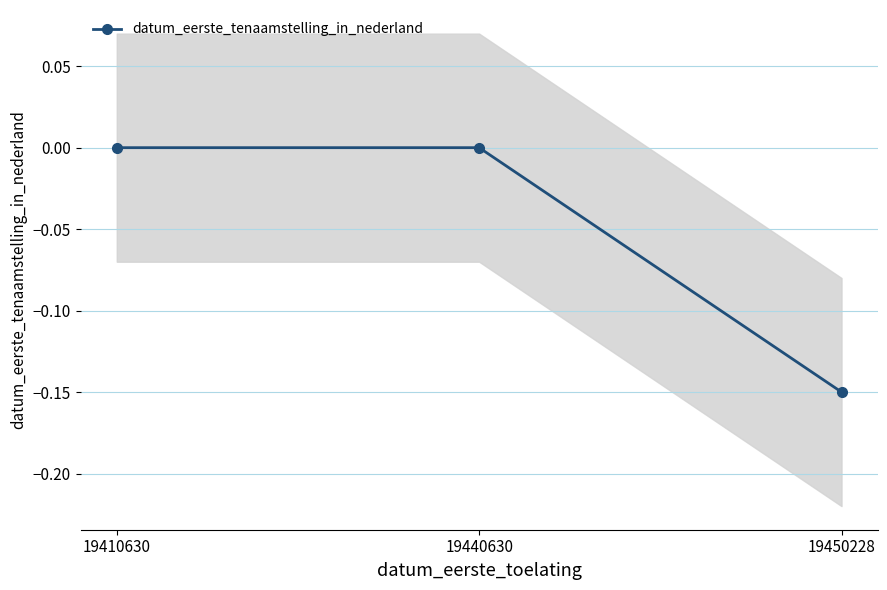

True or false: the data shows -0.1 at 19450228.

True